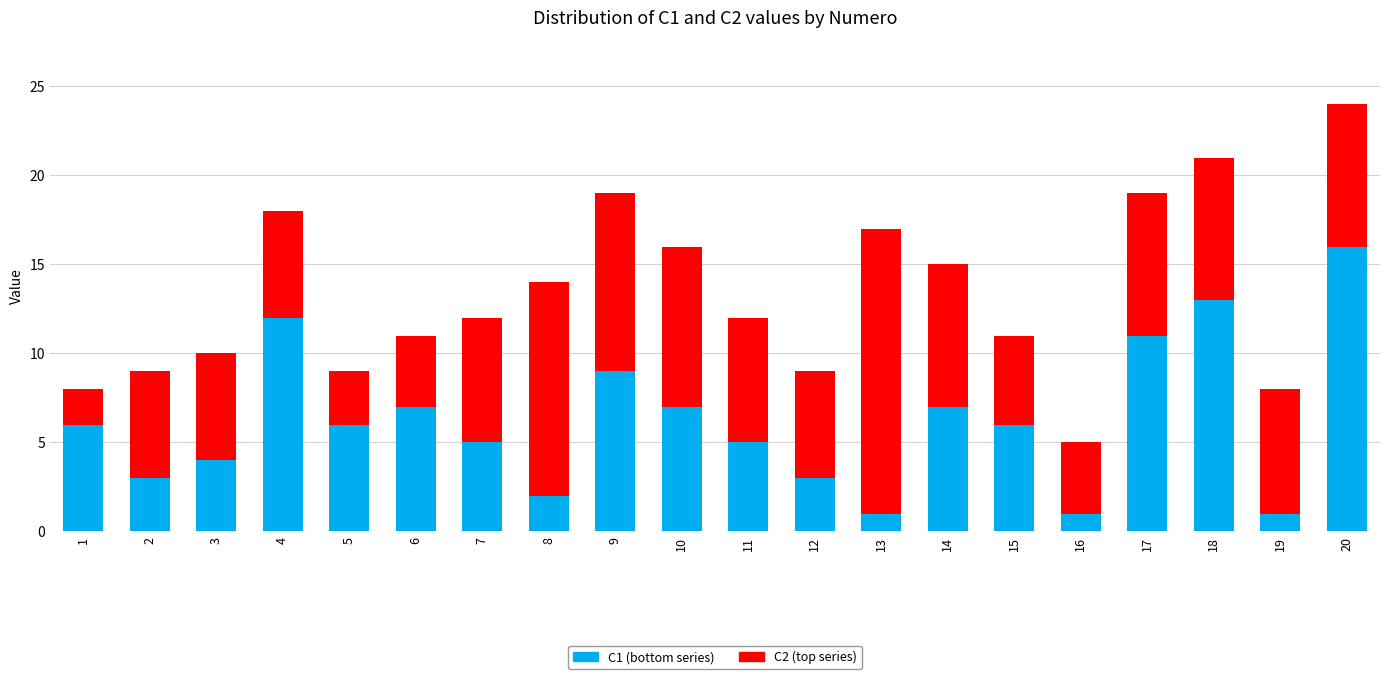

The C1 (bottom series) series shows 5 at 7. True or false?

True